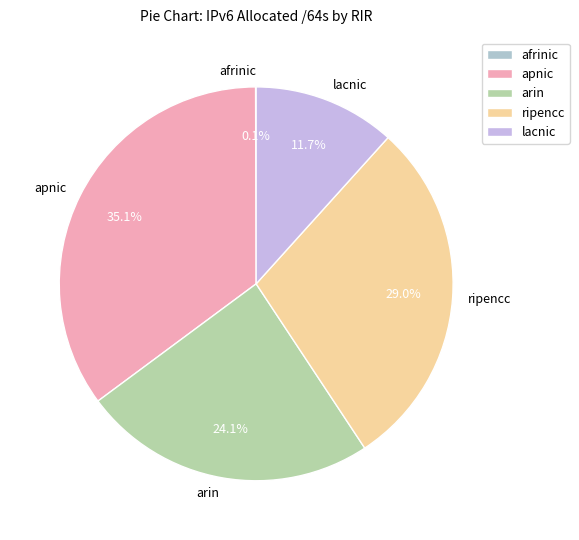

What is the ratio of the value at lacnic to the value at ripencc?

0.4